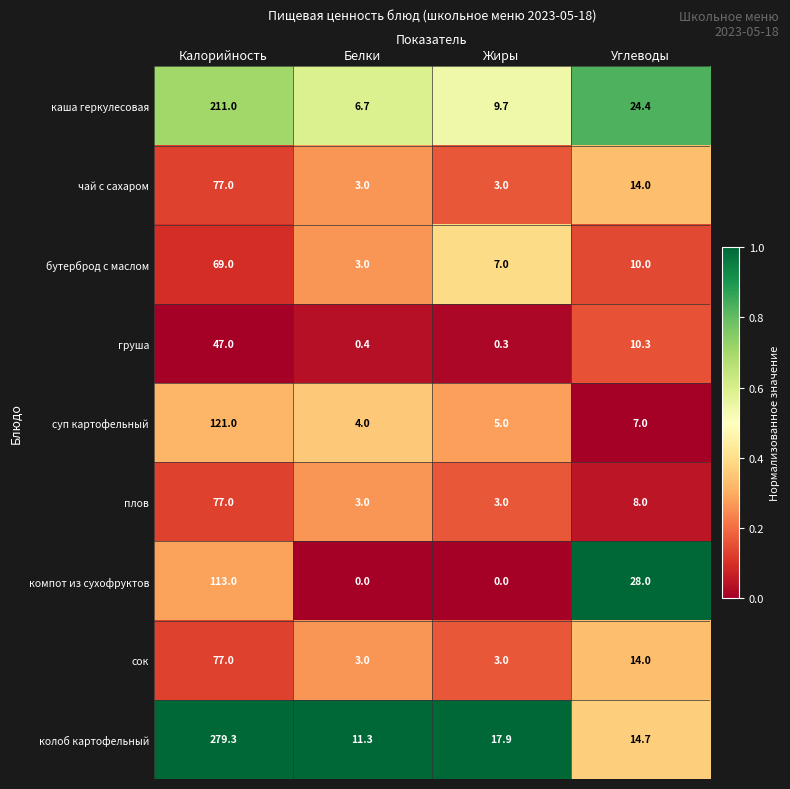

What is the greatest value displayed?

279.3